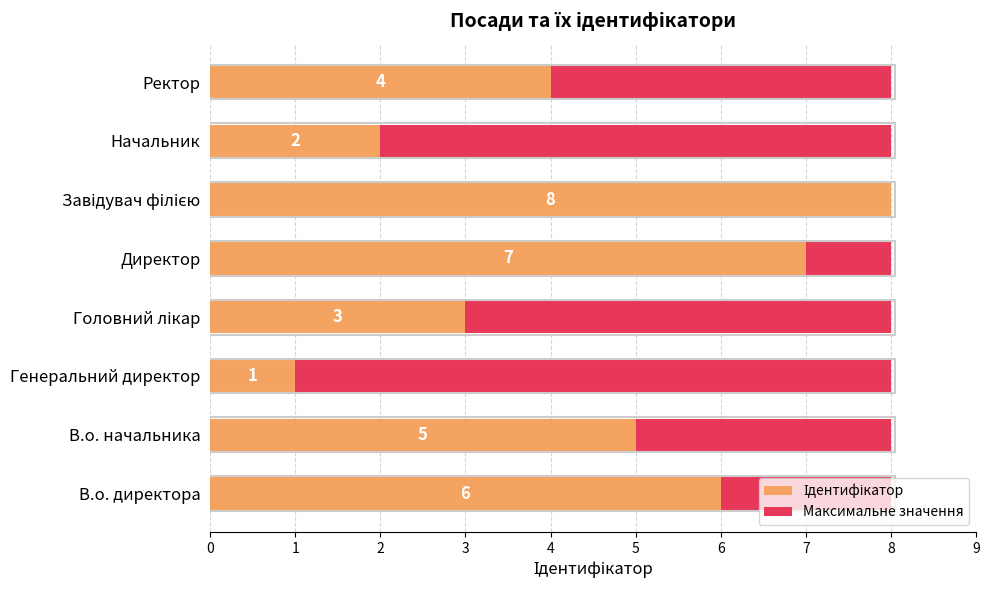

Which has a higher value, 4 or 5?

4